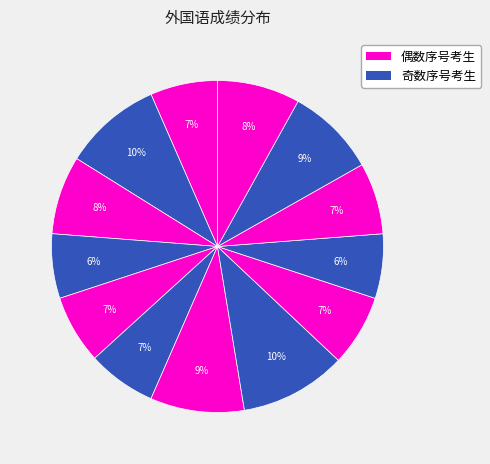

To the nearest percent, what is the average slice percentage?

8%